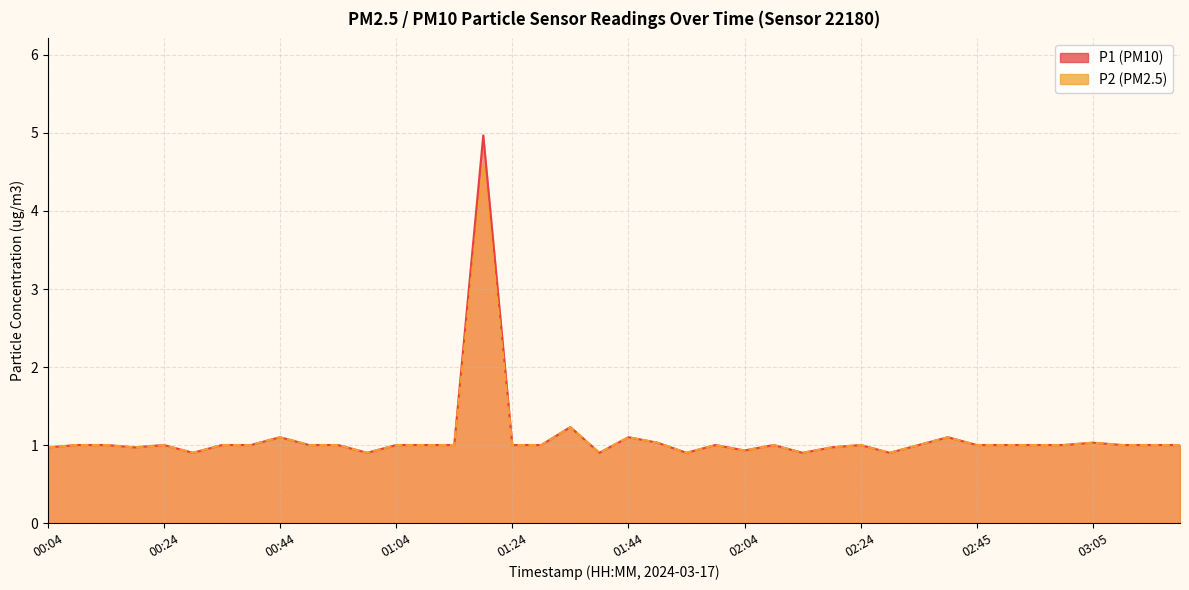

Is the value of P2 at 03:00 greater than the value of P1 at 00:49?

No